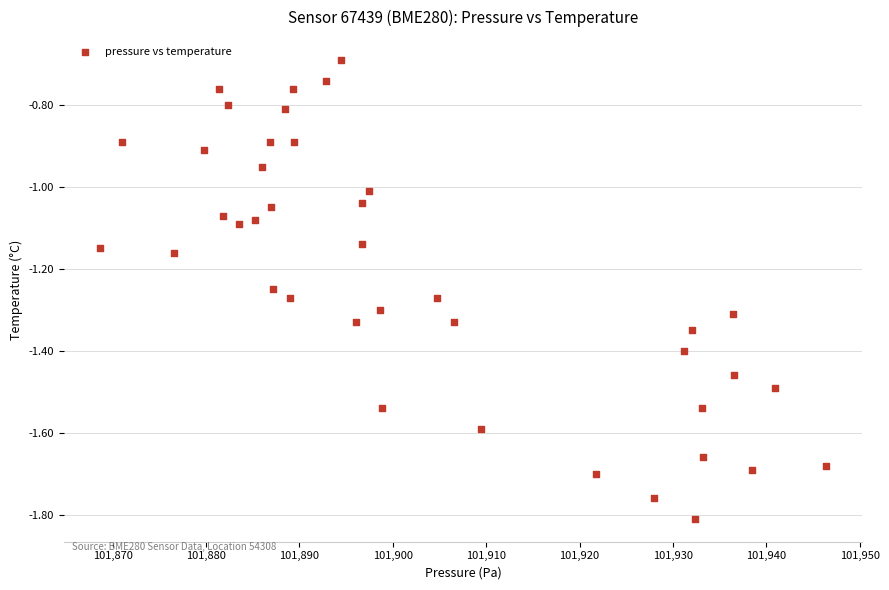

What is the range of Y values (max minus min)?

1.1